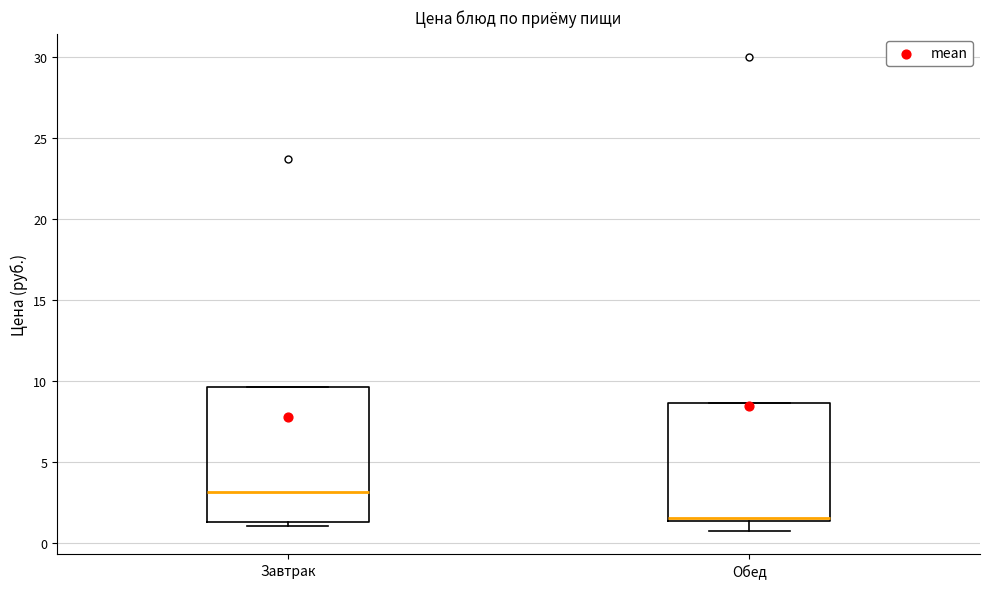

Which box is the tallest, from its lower edge to its upper edge?

Завтрак